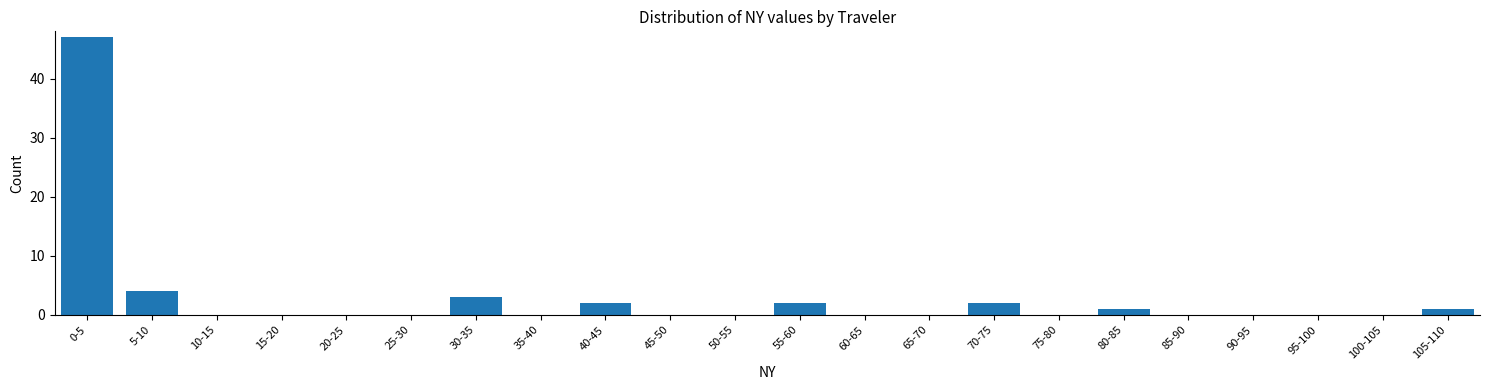

Reading right to left, what are all the values shown in this chart?

105-110=1	100-105=0	95-100=0	90-95=0	85-90=0	80-85=1	75-80=0	70-75=2	65-70=0	60-65=0	55-60=2	50-55=0	45-50=0	40-45=2	35-40=0	30-35=3	25-30=0	20-25=0	15-20=0	10-15=0	5-10=4	0-5=47